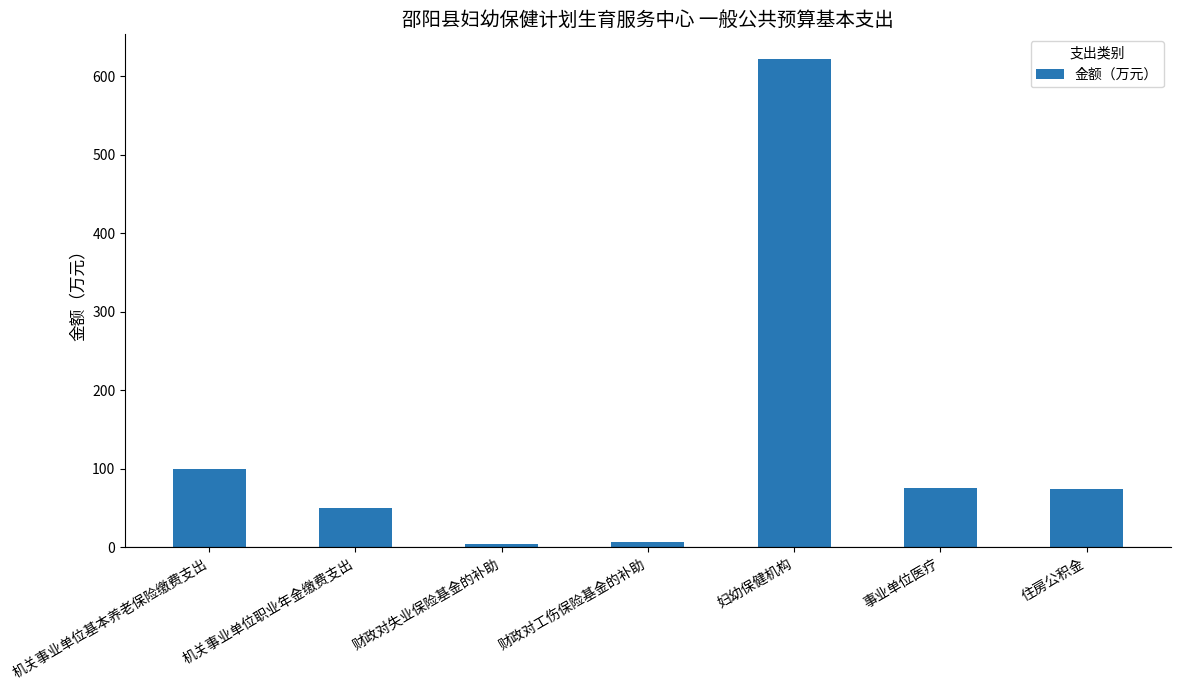

What is the difference between the values at 住房公积金 and 事业单位医疗?

1.2